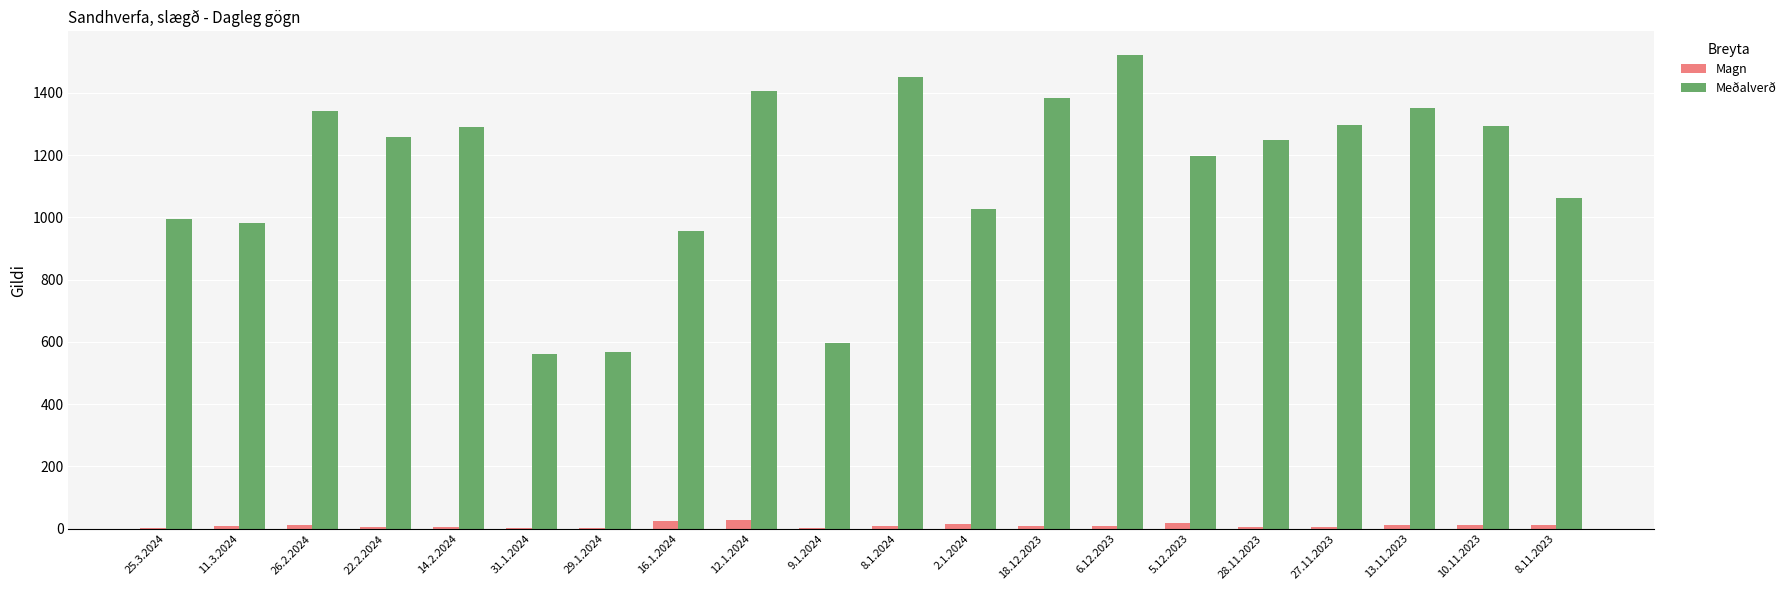

How many groups of bars are there?

20